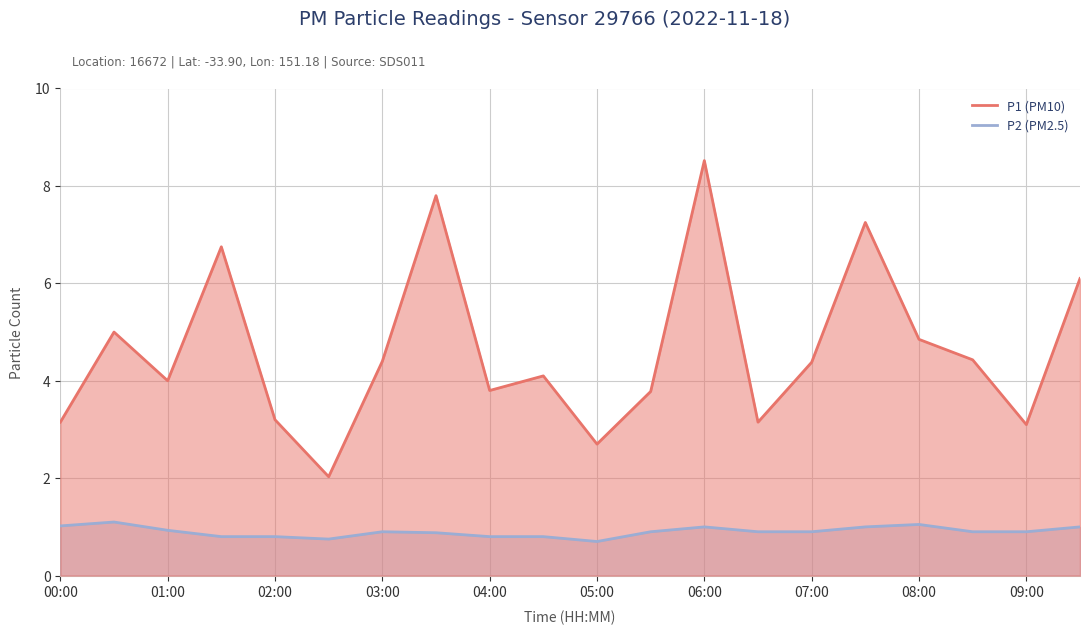

What is the difference between the highest and lowest values at 05:00?

2.0